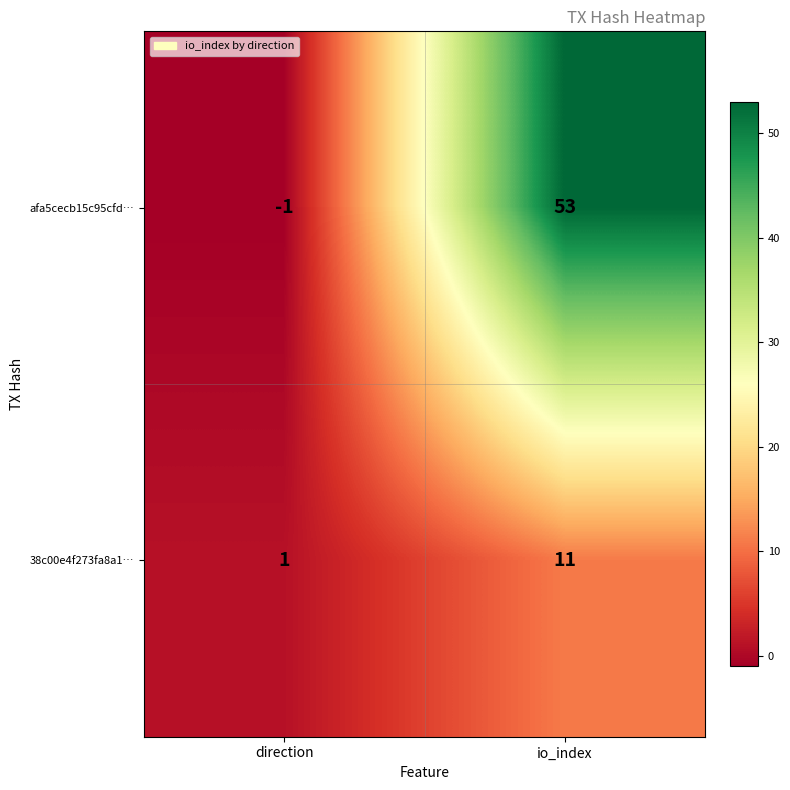

Which label corresponds to the smallest value in the chart?

direction